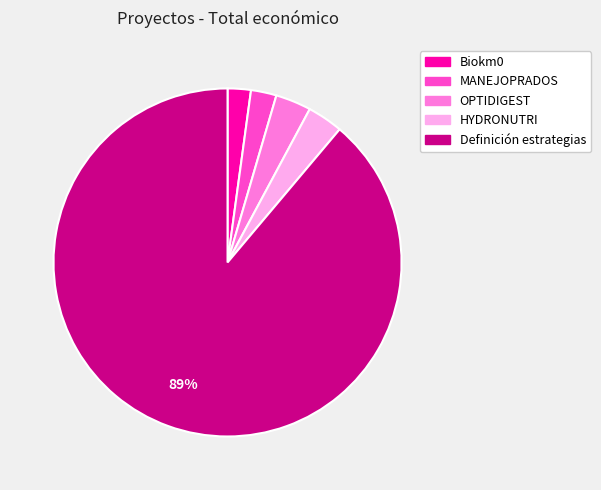

Is there any slice that represents more than half of the pie?

Yes